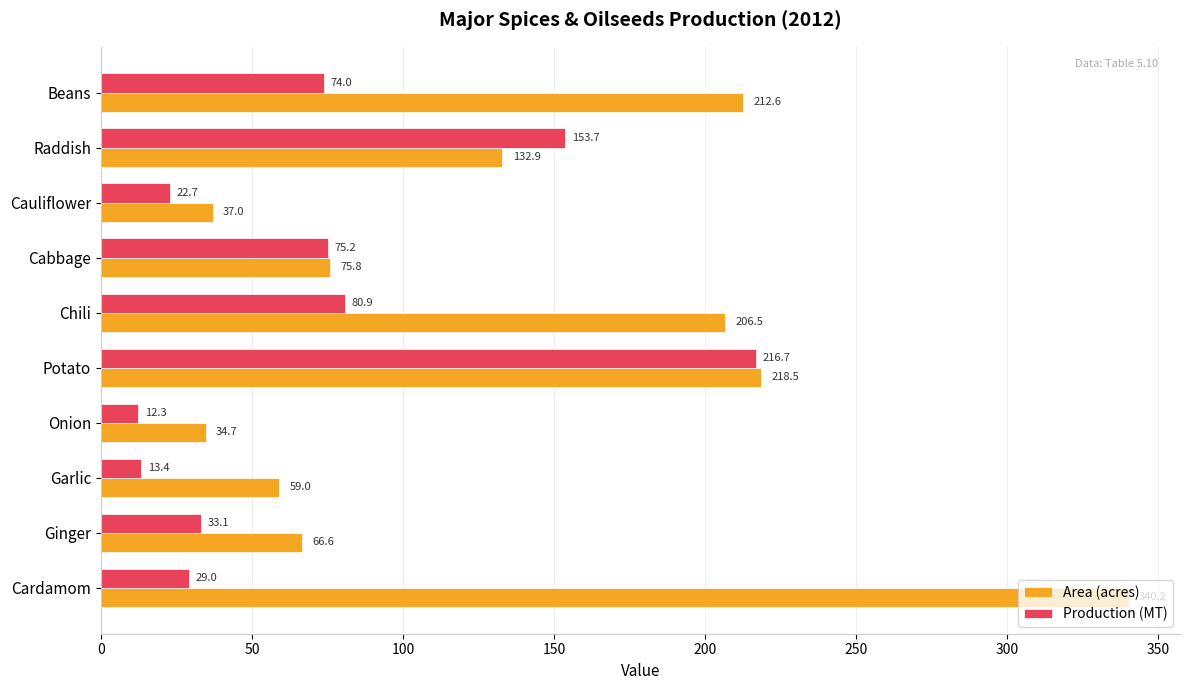

At which label is Production (MT) closest to 114?

Chili